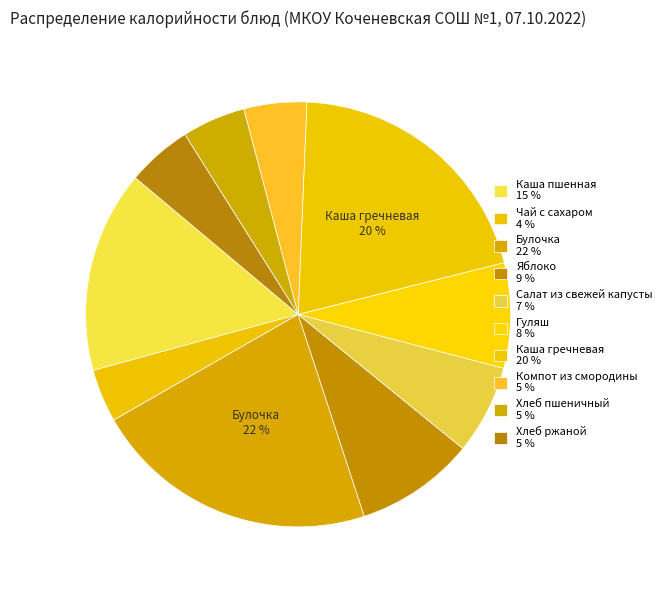

Rank the categories by value from lowest to highest.

Чай с сахаром, Компот из смородины, Хлеб пшеничный, Хлеб ржаной, Салат из свежей капусты, Гуляш, Яблоко, Каша пшенная, Каша гречневая, Булочка